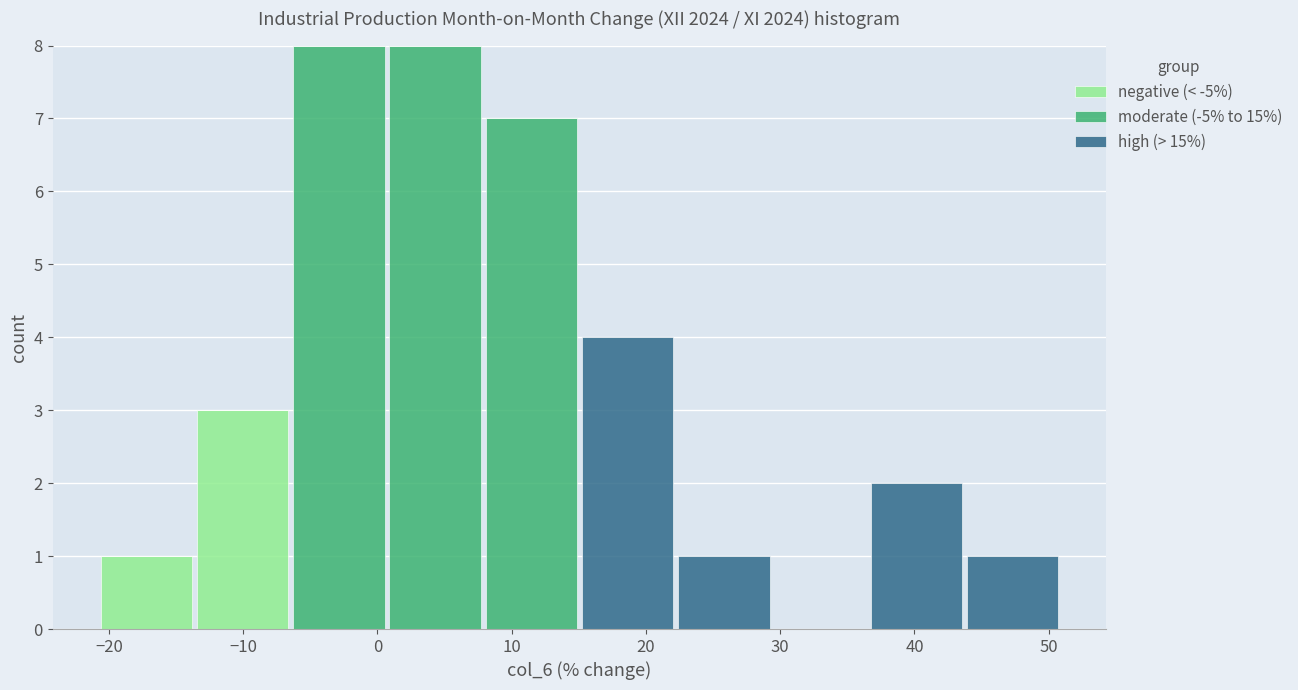

What is the total height of the stacked bar covering 1 to 8 on the x-axis? Neither the bar edges nor the heights are printed on the chart, so give them approximately, as read against the axes.

8